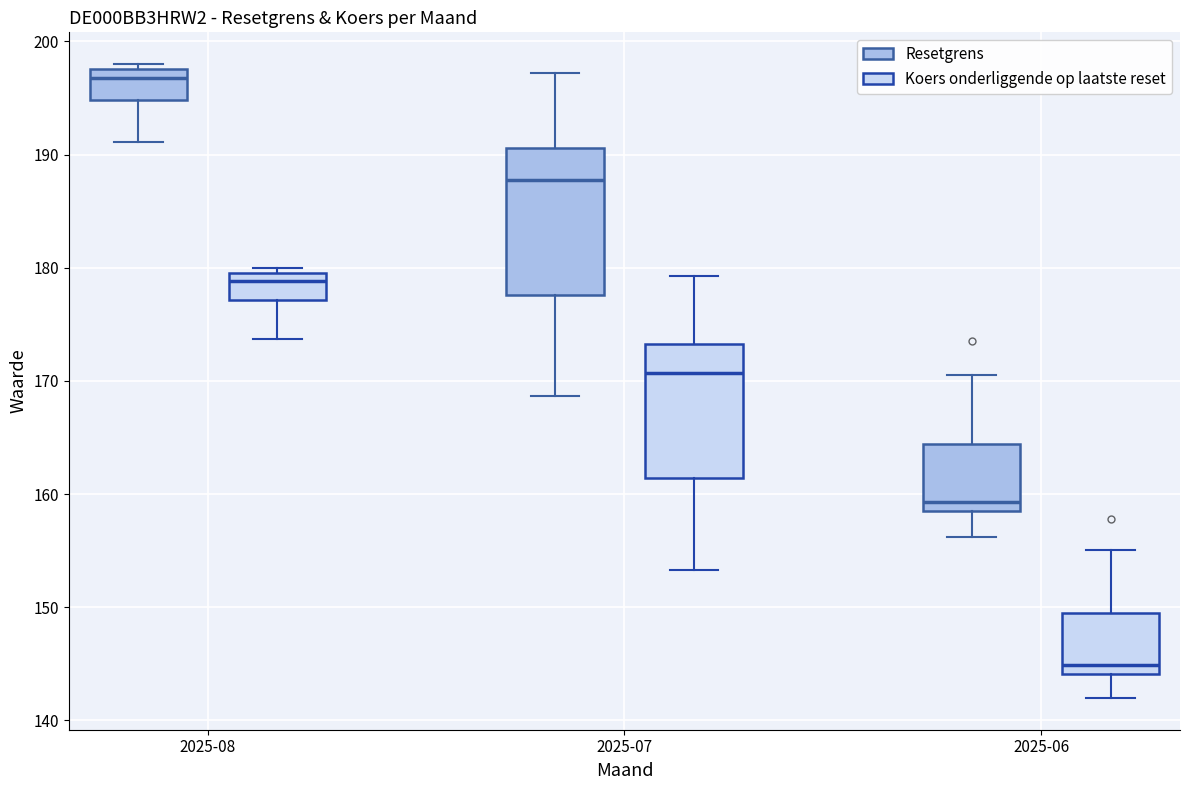

Comparing the boxes themselves (not the whiskers), which one is the tallest?

2025-07 (Resetgrens)